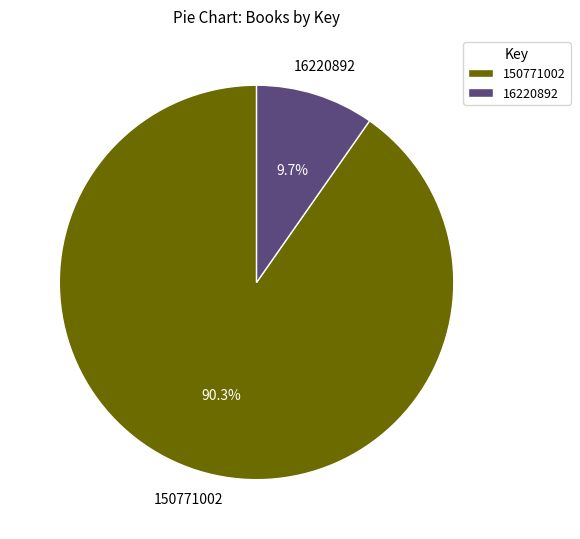

To the nearest percent, what is the difference between the largest and smallest slice percentages?

81%